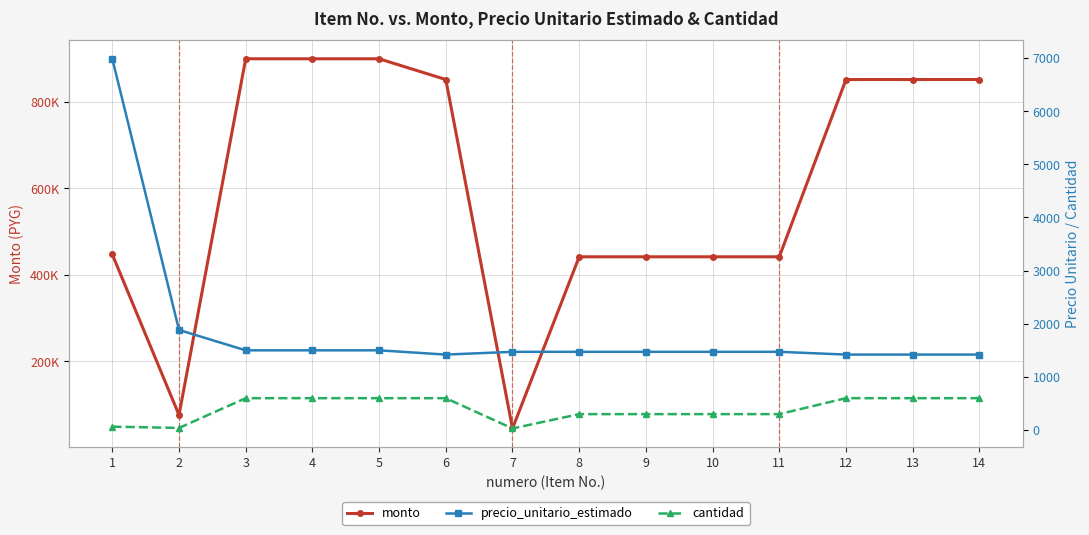

Is it true that cantidad equals 521 at 10?

False